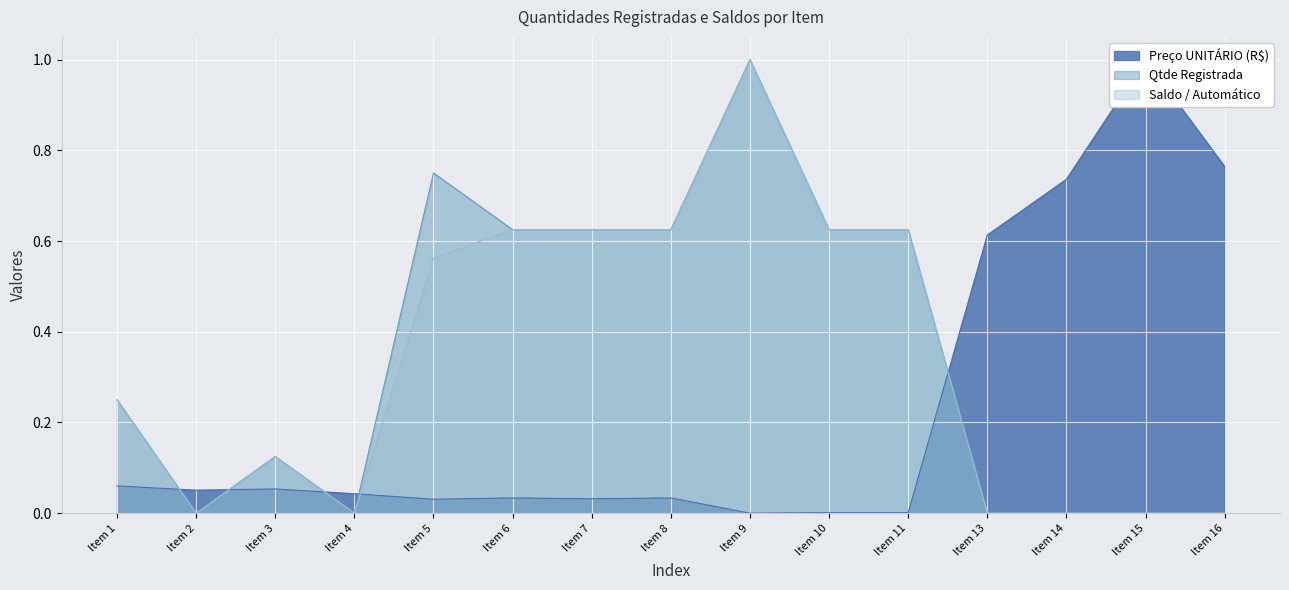

What is the difference between the maximum and minimum values in the Preço UNITÁRIO (R$) series?

1.0